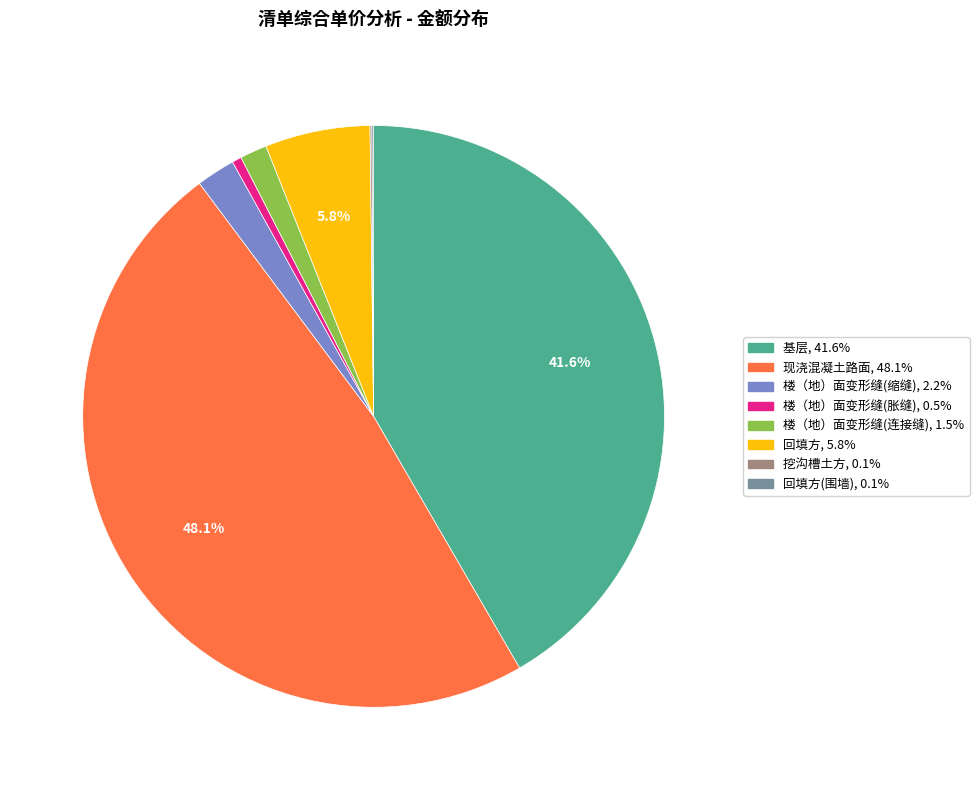

Does any single category account for the majority?

No